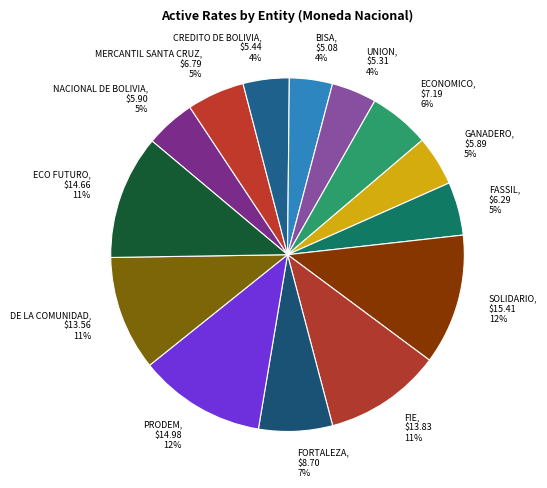

The PRODEM slice represents 19% of the pie. True or false?

False